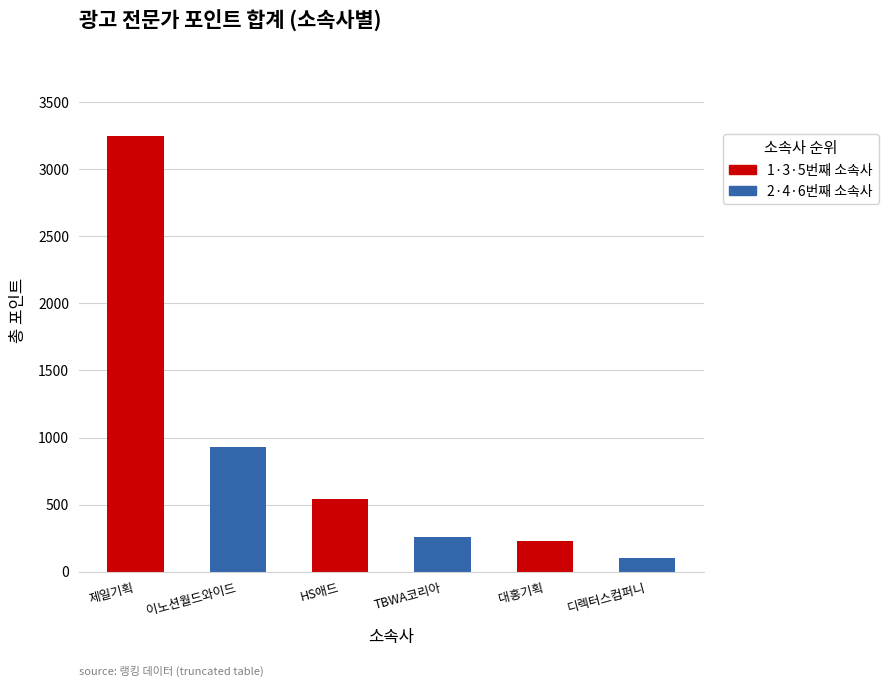

What is the change in value from 대홍기획 to 디렉터스컴퍼니?

-130